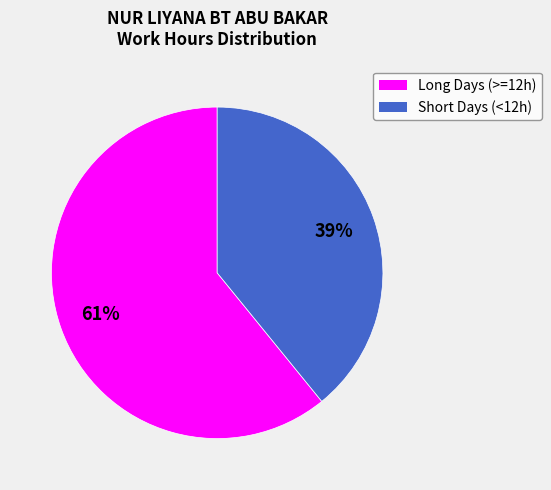

Count the number of slices in the pie.

2